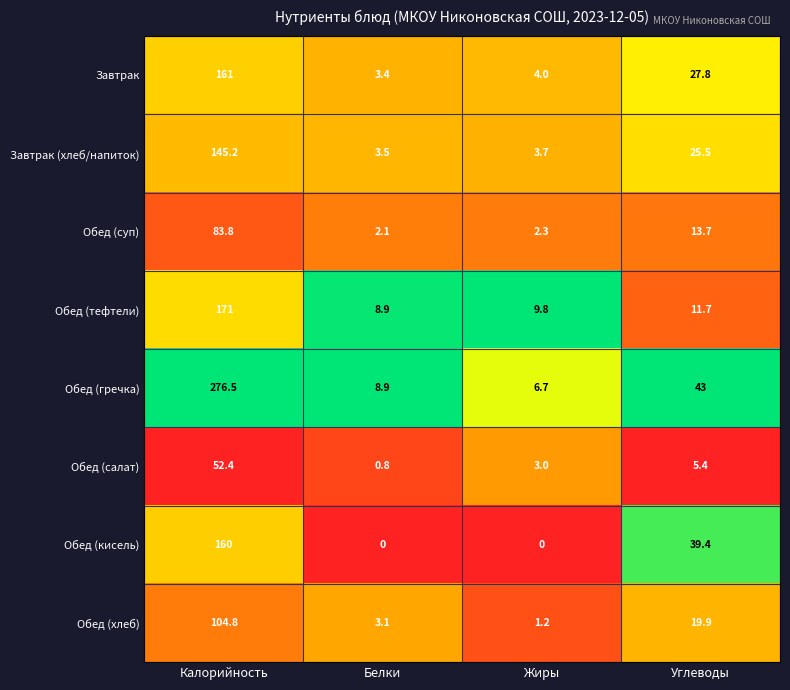

What is the greatest value displayed?

276.5